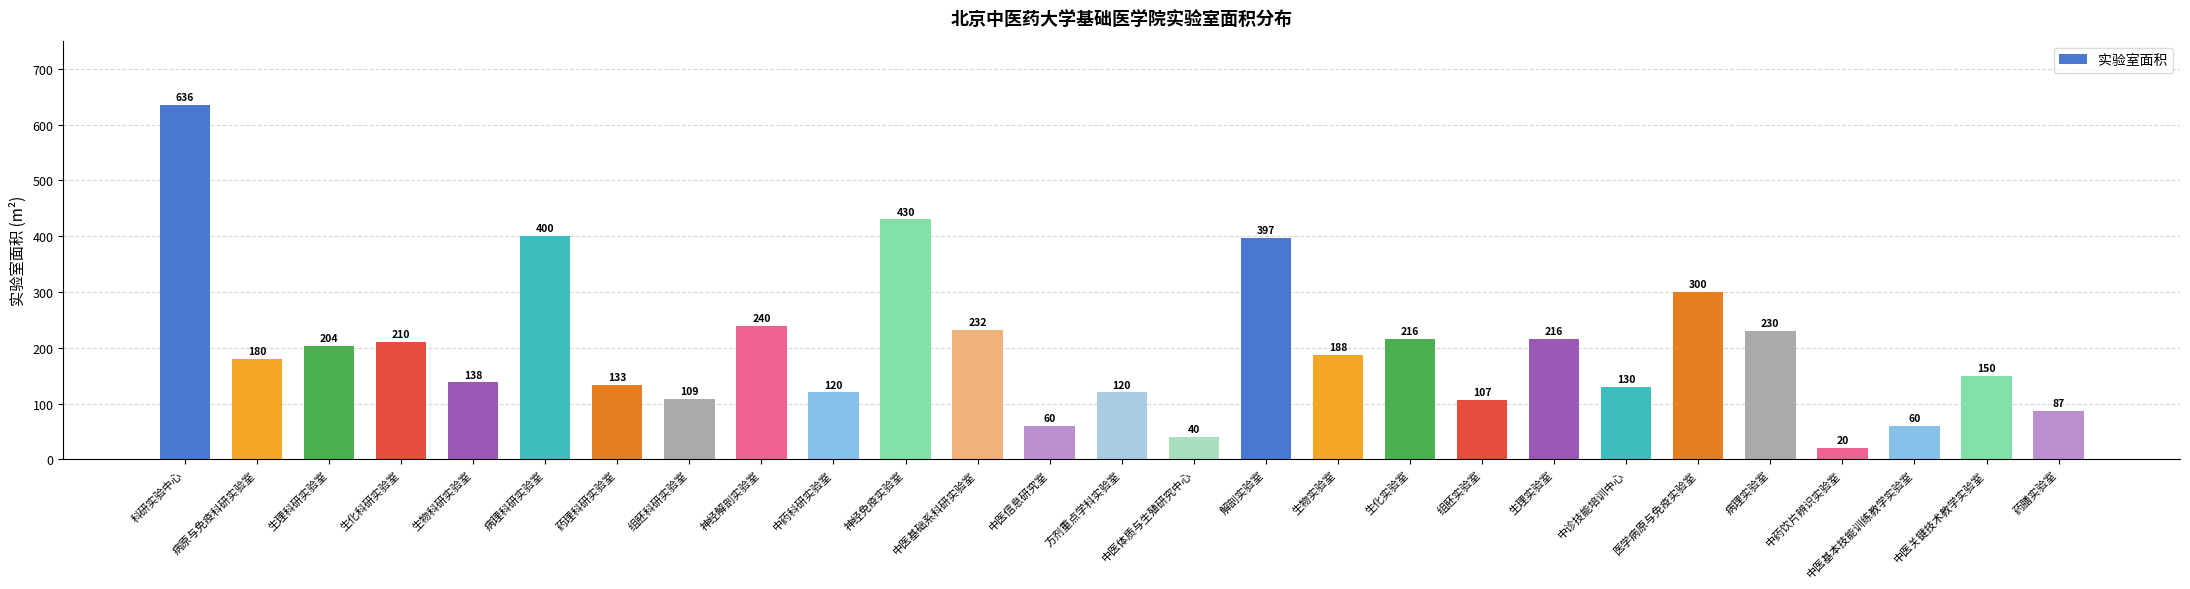

How many series are shown in this chart?

1